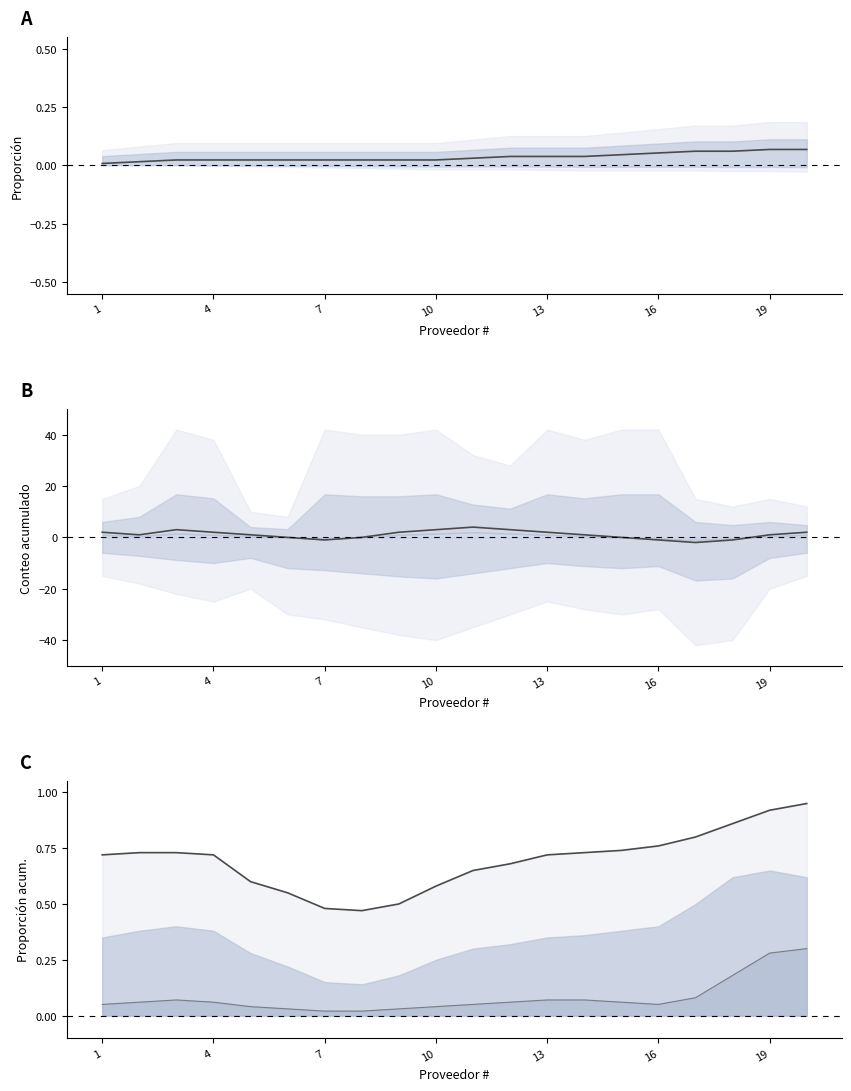

At which category is the sum across all series the highest?

10